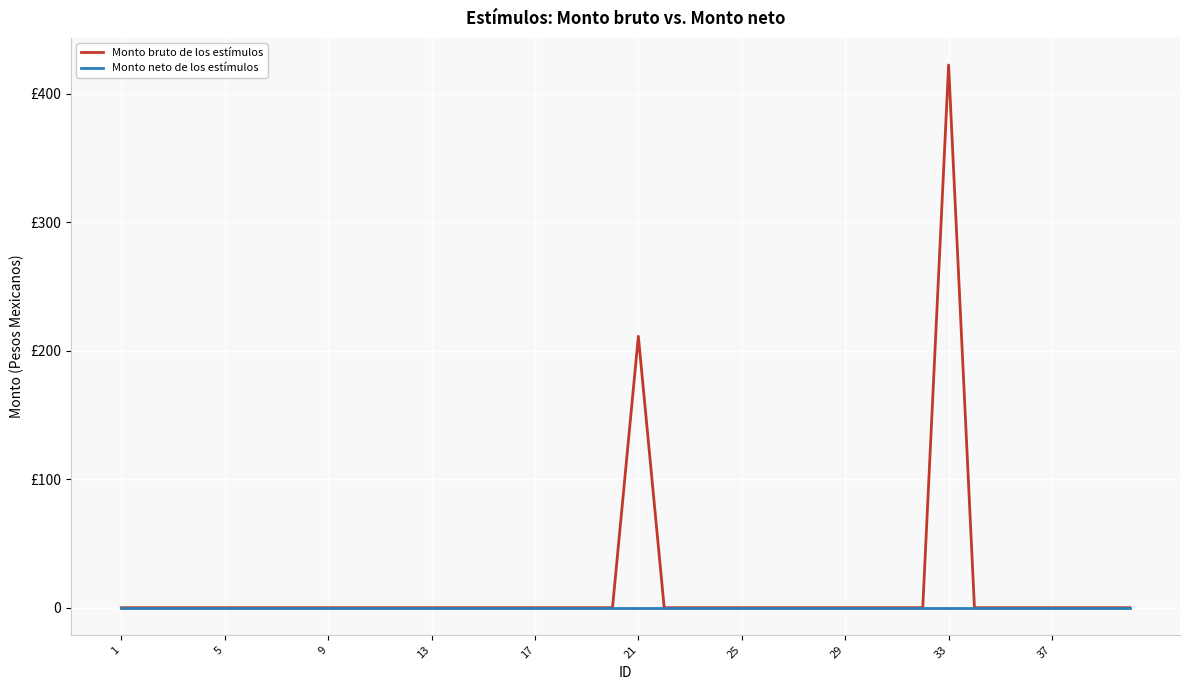

True or false: Monto neto de los estímulos and Monto bruto de los estímulos intersect in this chart.

False